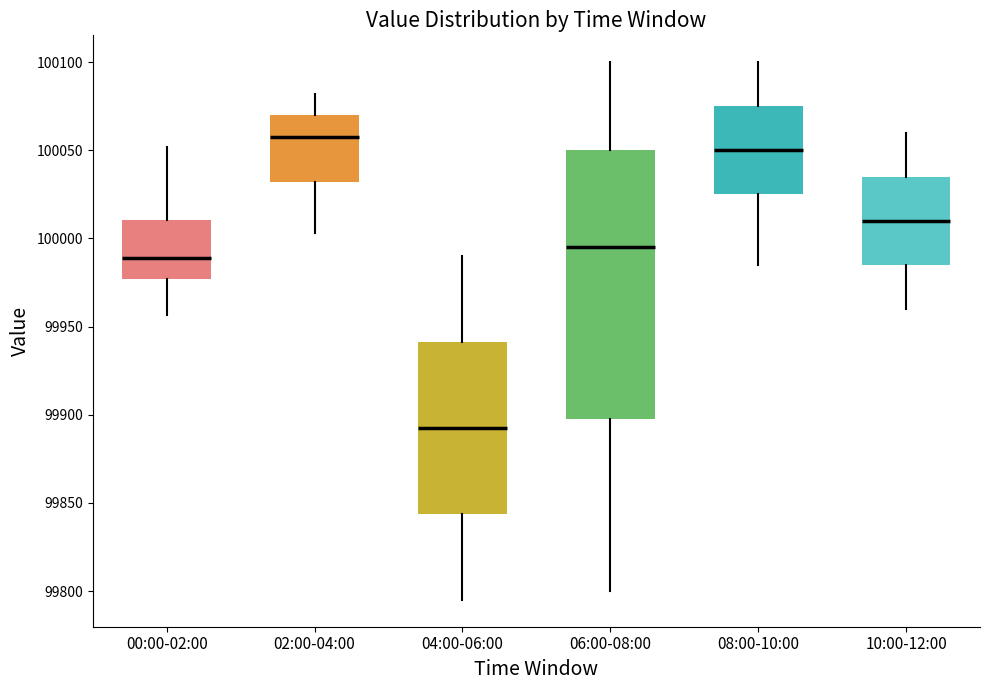

Which box is the tallest, from its lower edge to its upper edge?

06:00-08:00